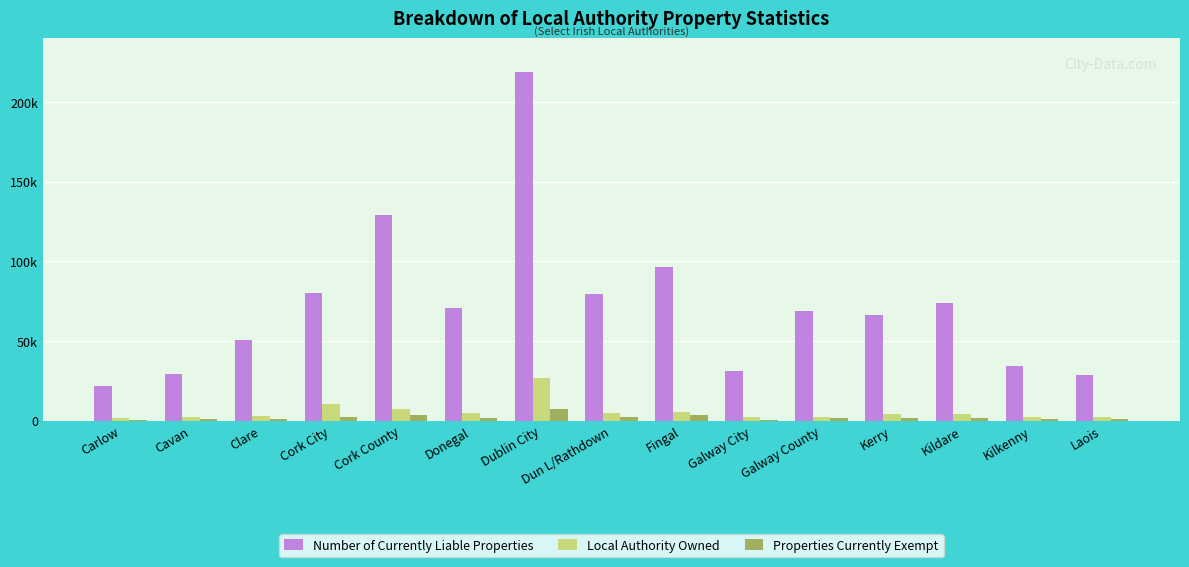

What is the label of the 14th bar from the left?

Kilkenny